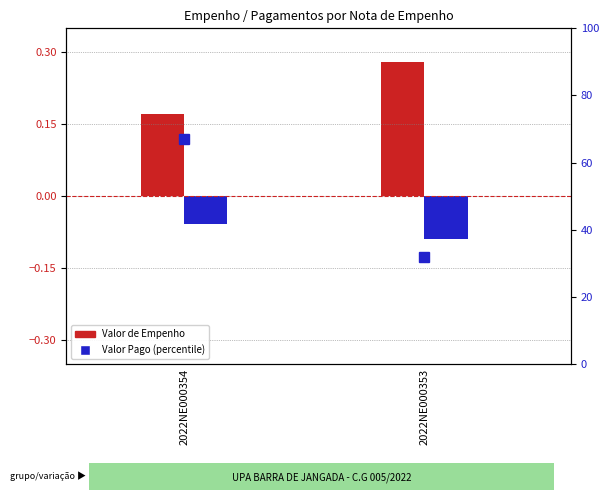

True or false: Valor de Empenho has a value of 0.3 at 2022NE000353.

True